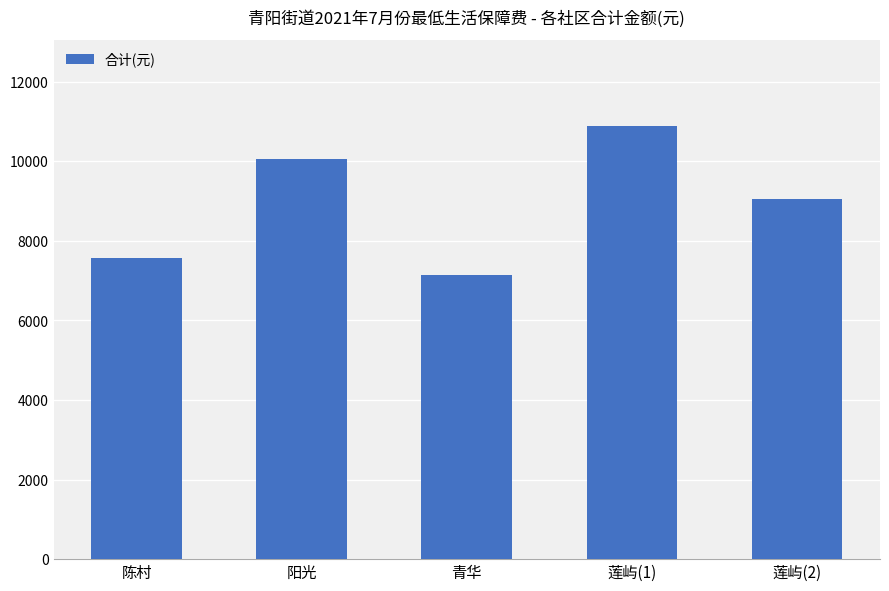

Count the number of data series in this chart.

1